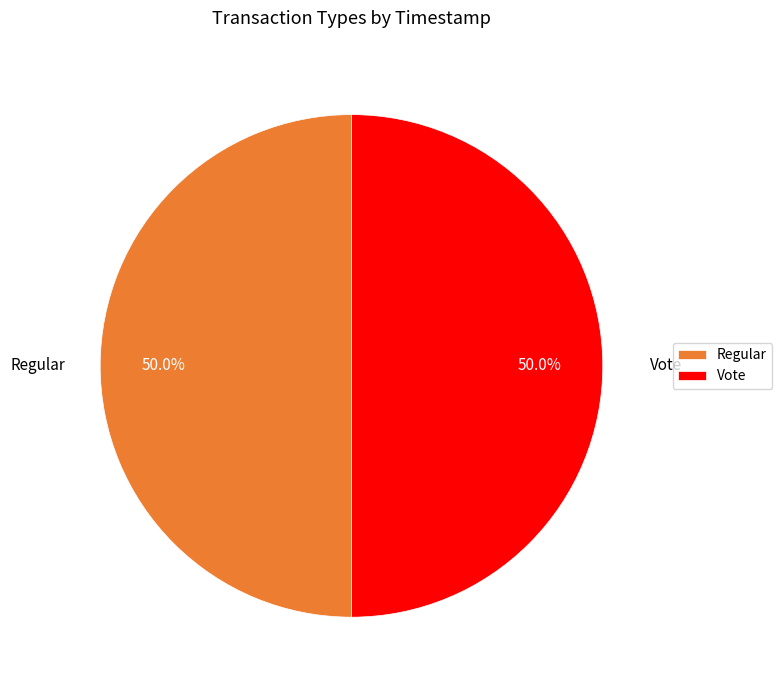

What portion of the pie excludes Regular?

50.0%